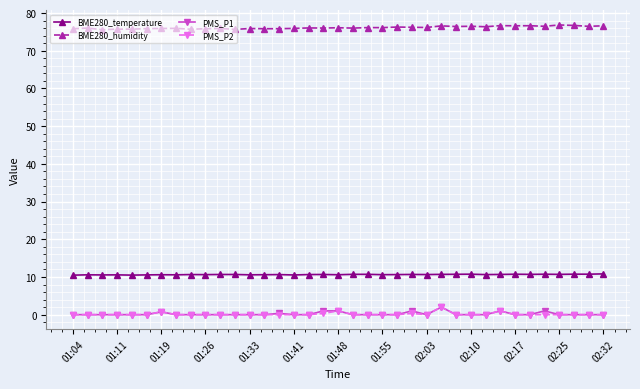

Which series has the largest total across all categories?

BME280_humidity